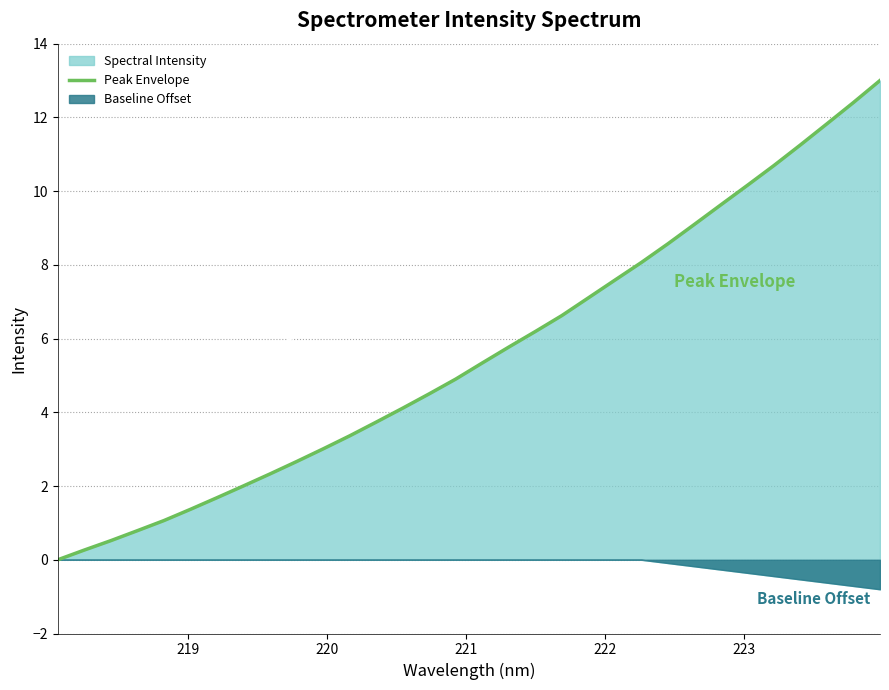

How many data points does each series have?

32